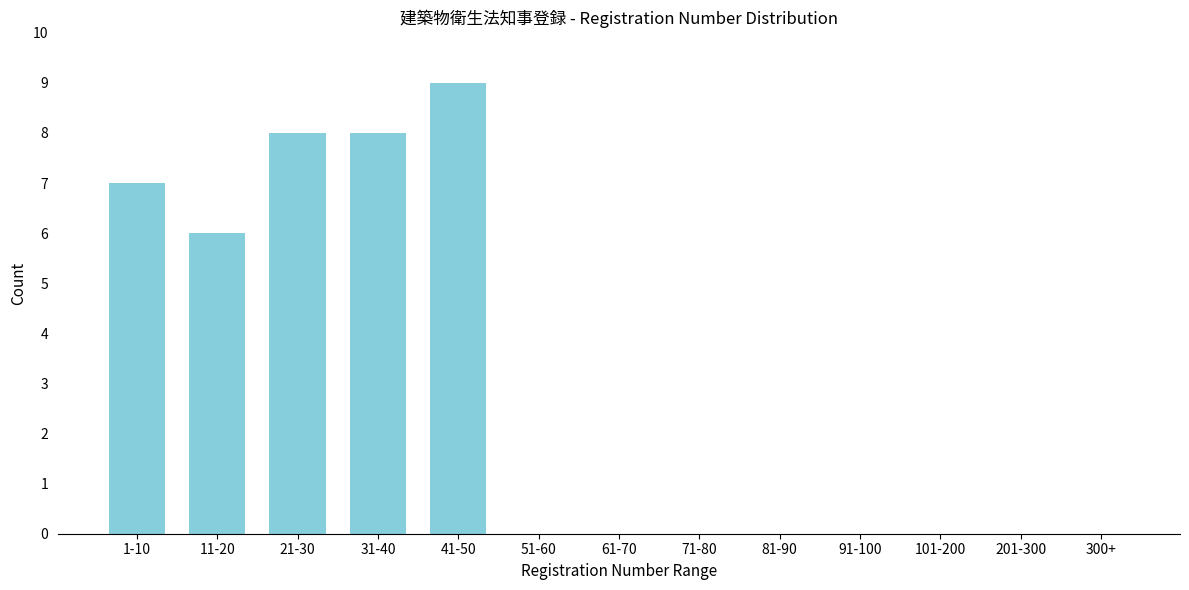

Reading left to right, transcribe all the data shown in this chart.

1-10=7	11-20=6	21-30=8	31-40=8	41-50=9	51-60=0	61-70=0	71-80=0	81-90=0	91-100=0	101-200=0	201-300=0	300+=0